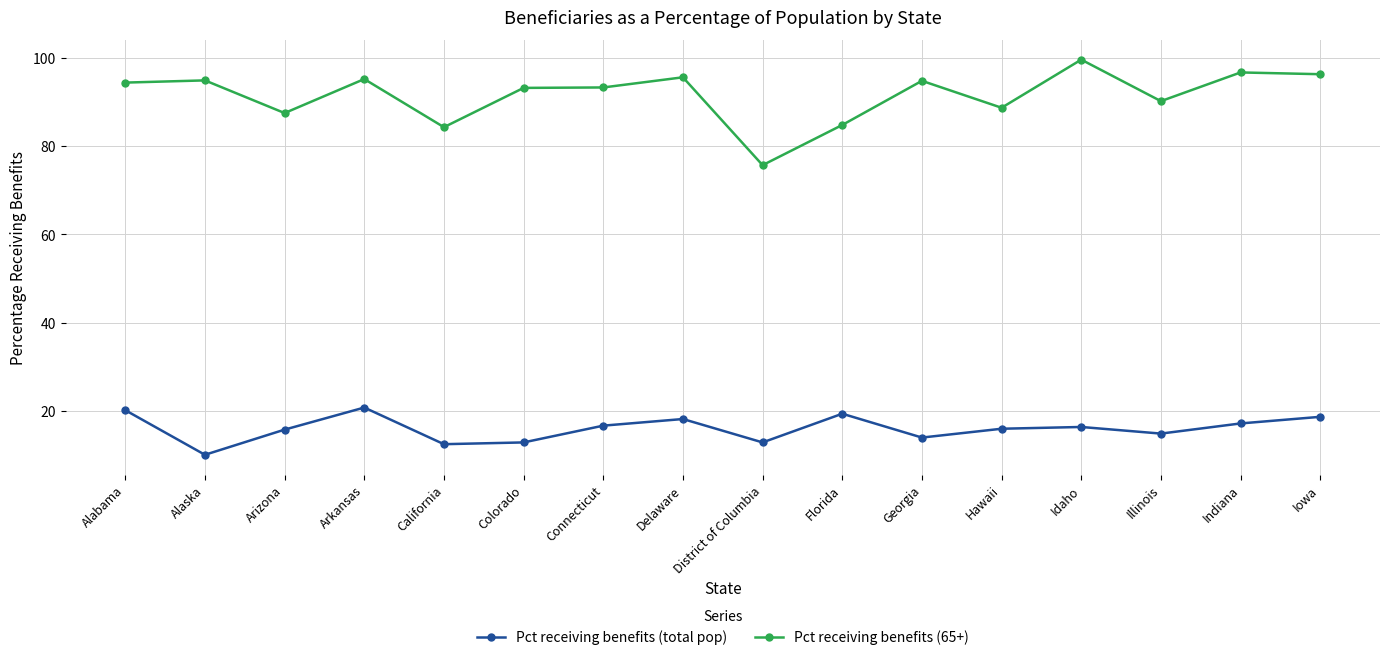

What is the label of the 8th point from the right?

District of Columbia